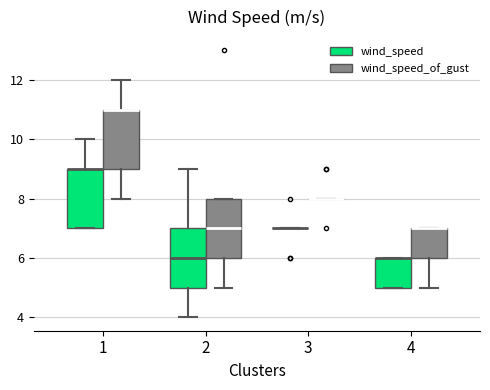

Reading left to right, transcribe this box plot: for each box, give where its median line is, the range the box spans, and where its two whiskers end, as read against the y-axis. The values are not printed on the chart, so give them approximately, as read against the axis.

1 (wind_speed): median 9 (drawn on the box's upper edge), box 7 to 9, whiskers 7 to 10
1 (wind_speed_of_gust): median 11 (drawn on the box's upper edge), box 9 to 11, whiskers 8 to 12
2 (wind_speed): median 6, box 5 to 7, whiskers 4 to 9
2 (wind_speed_of_gust): median 7, box 6 to 8, whiskers 5 to 8
3 (wind_speed): box collapsed to a line at 7, whiskers 7 to 7
3 (wind_speed_of_gust): box collapsed to a line at 8, whiskers 8 to 8
4 (wind_speed): median 6 (drawn on the box's upper edge), box 5 to 6, whiskers 5 to 6
4 (wind_speed_of_gust): median 7 (drawn on the box's upper edge), box 6 to 7, whiskers 5 to 7